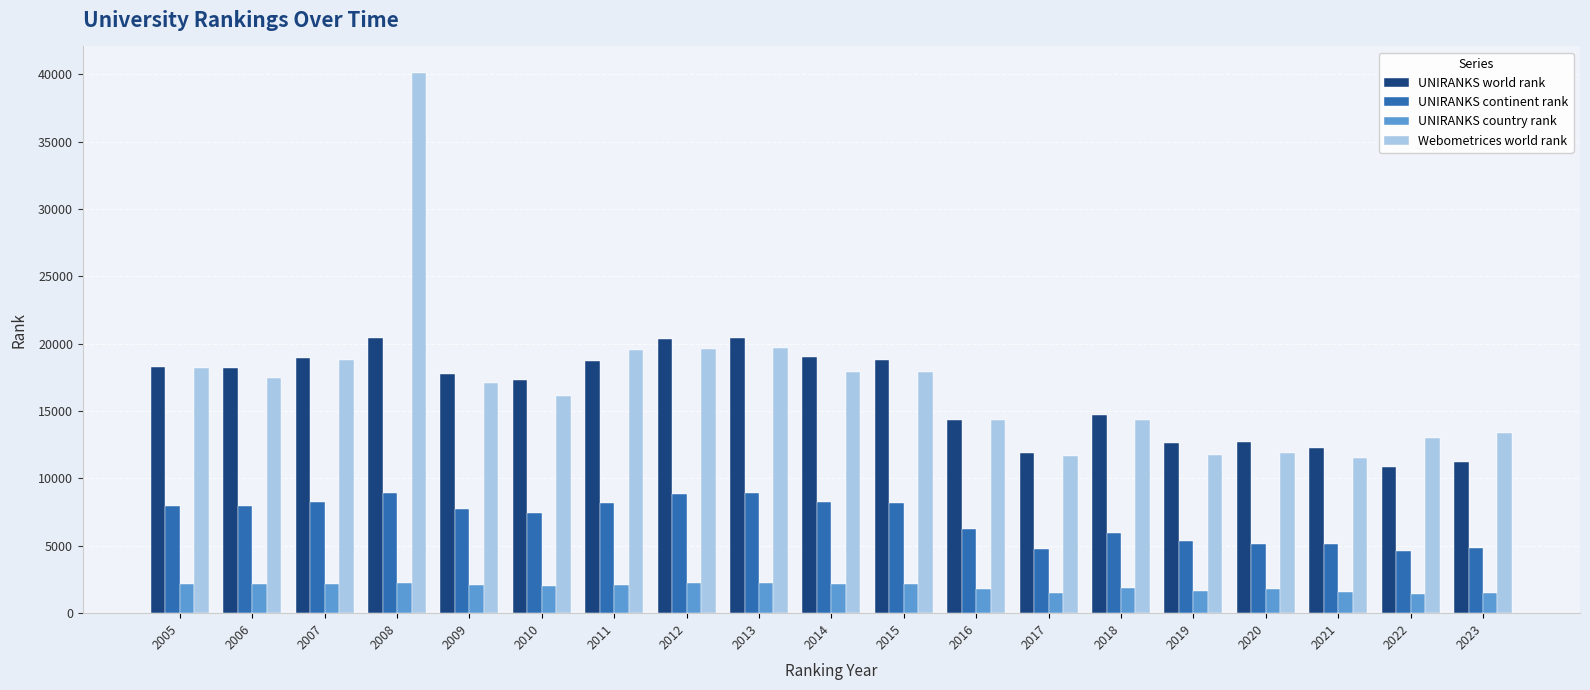

Is it true that Webometrices world rank equals 9374 at 2010?

False